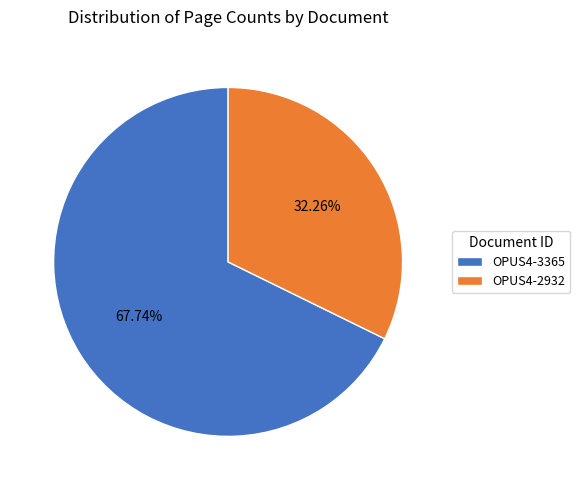

What portion of the pie excludes OPUS4-3365?

32.3%